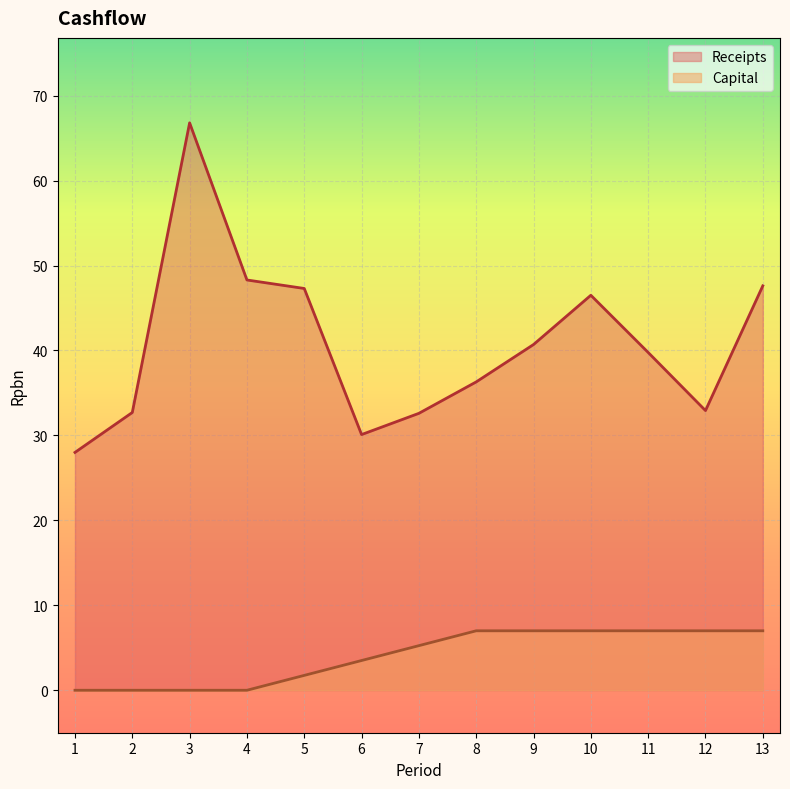

List the labels in order of Capital value, largest first.

8, 9, 10, 11, 12, 13, 7, 6, 5, 1, 2, 3, 4